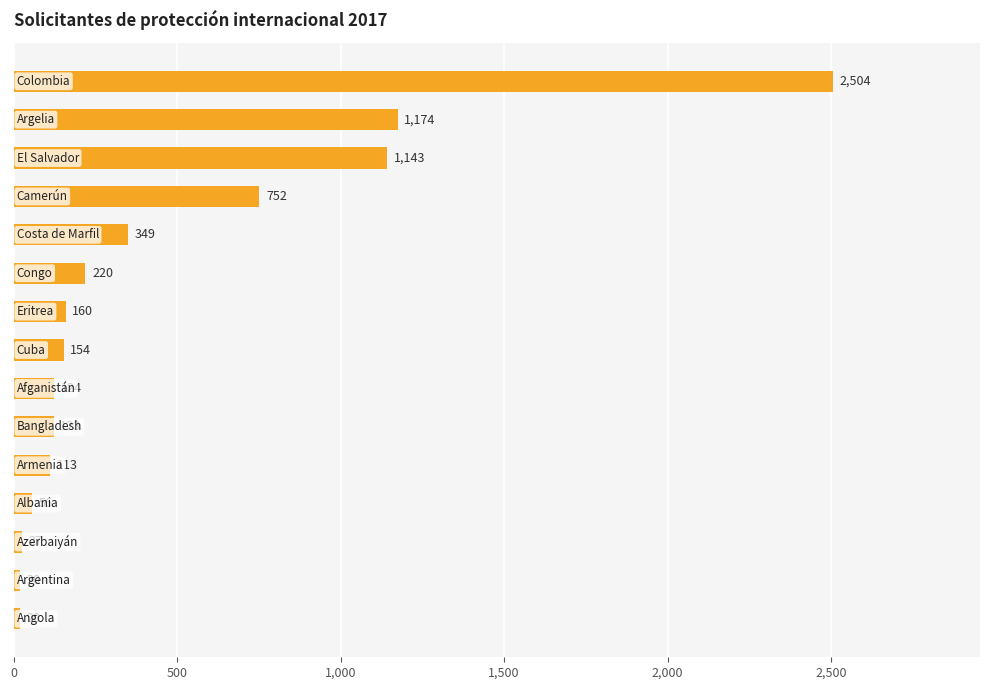

What is the sum of all values?

6939